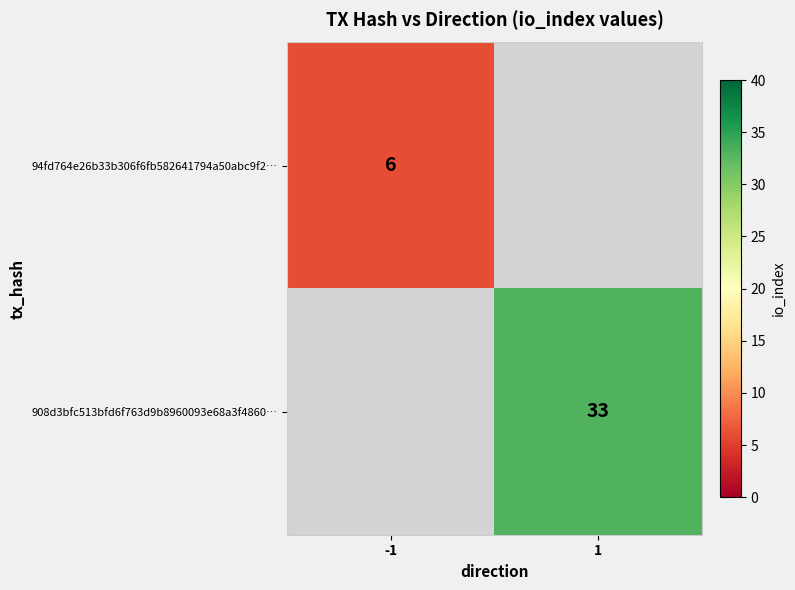

What is the greatest value displayed?

33.0